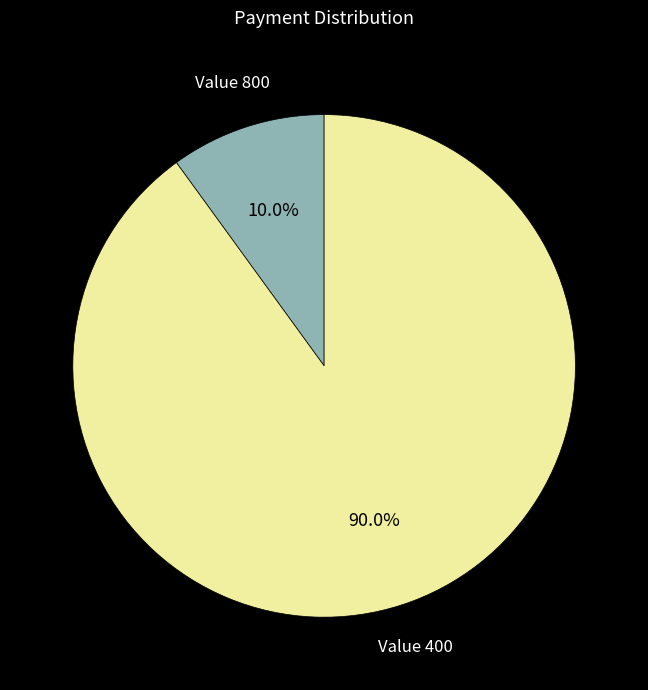

What is the smallest slice in the pie chart?

Value 800